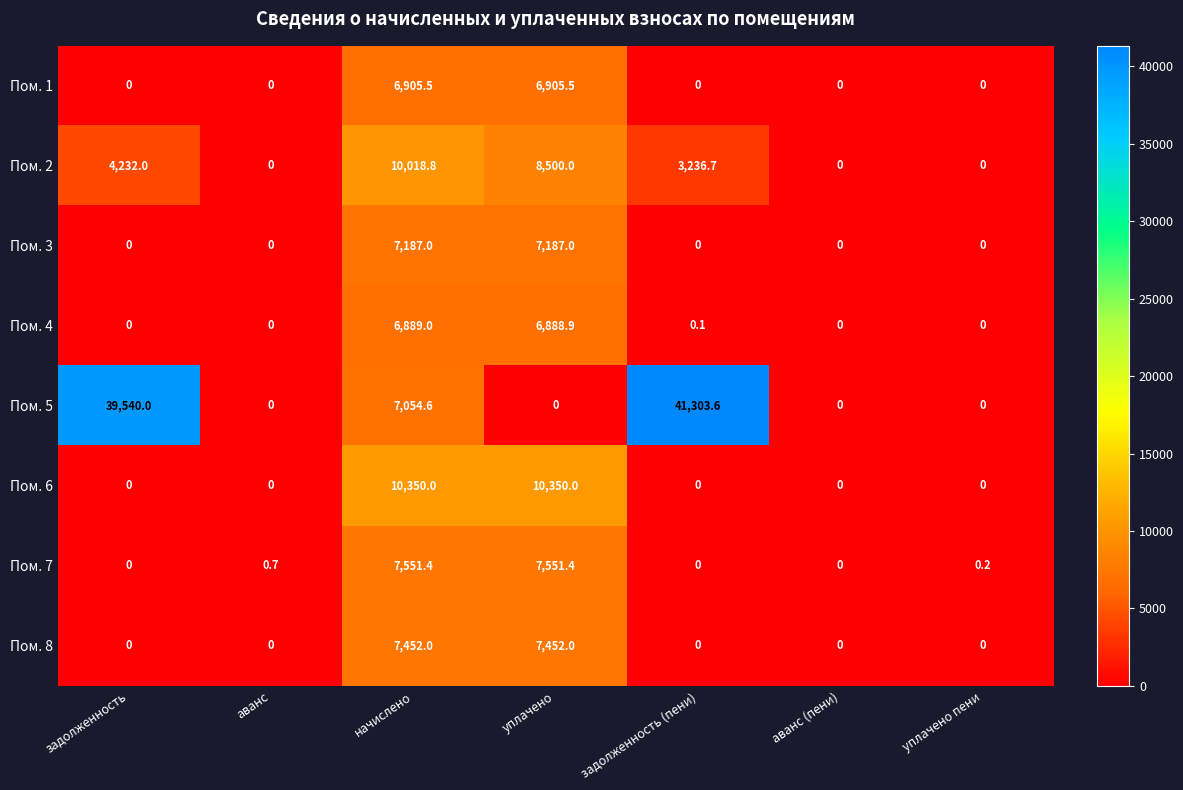

True or false: Пом. 8 has a value of 4565.9 at задолженность (пени).

False